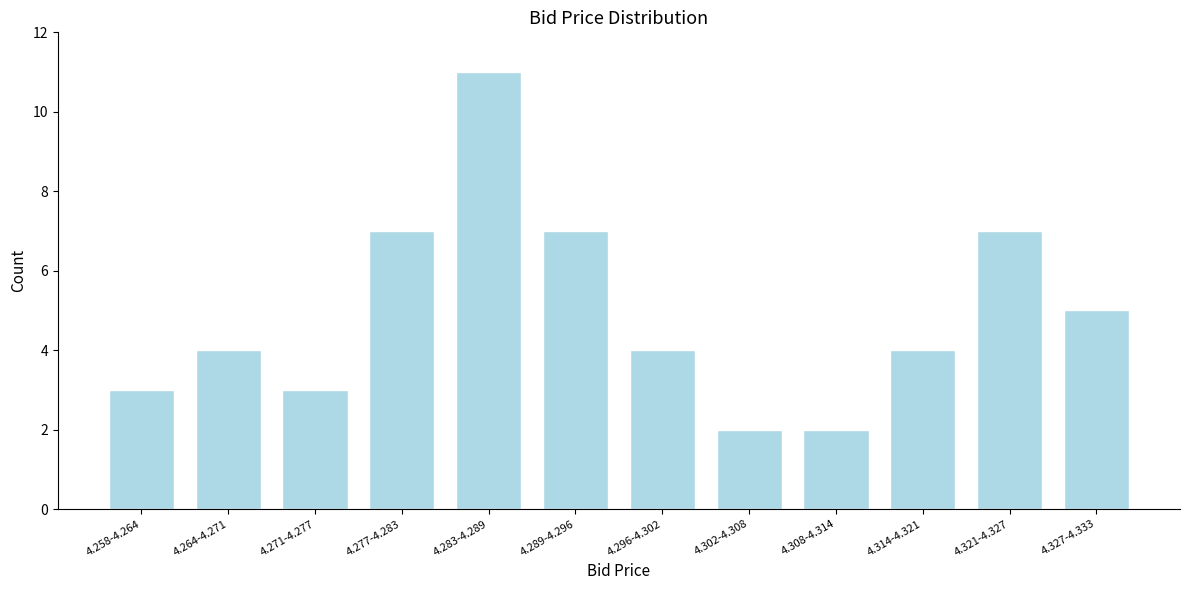

Reading left to right, transcribe all the data shown in this chart.

4.258-4.264=3	4.264-4.271=4	4.271-4.277=3	4.277-4.283=7	4.283-4.289=11	4.289-4.296=7	4.296-4.302=4	4.302-4.308=2	4.308-4.314=2	4.314-4.321=4	4.321-4.327=7	4.327-4.333=5